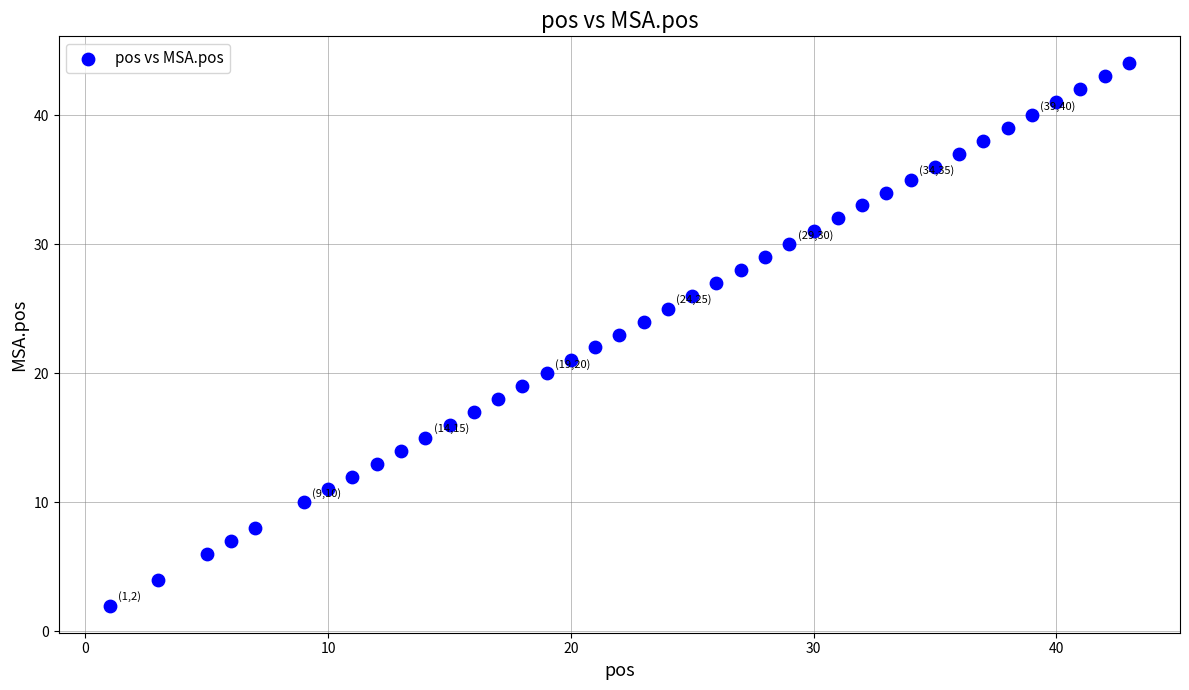

What is the range of X values (max minus min)?

42